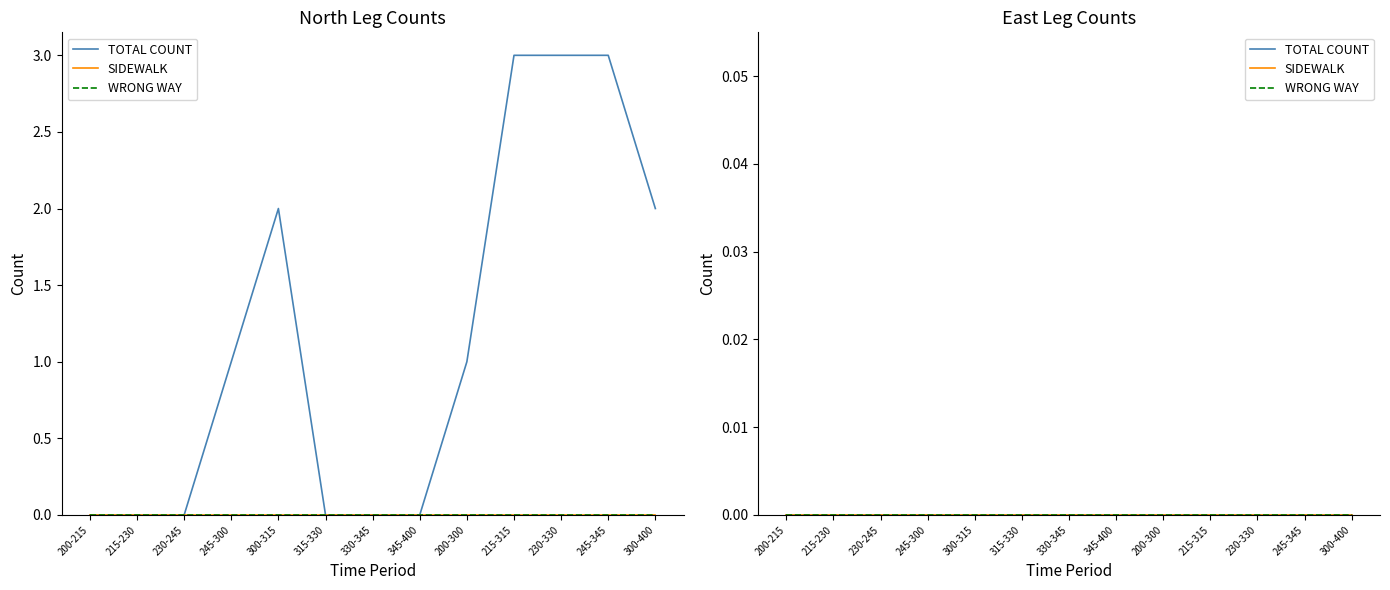

True or false: SIDEWALK has more than 2 points higher than both neighbors.

False